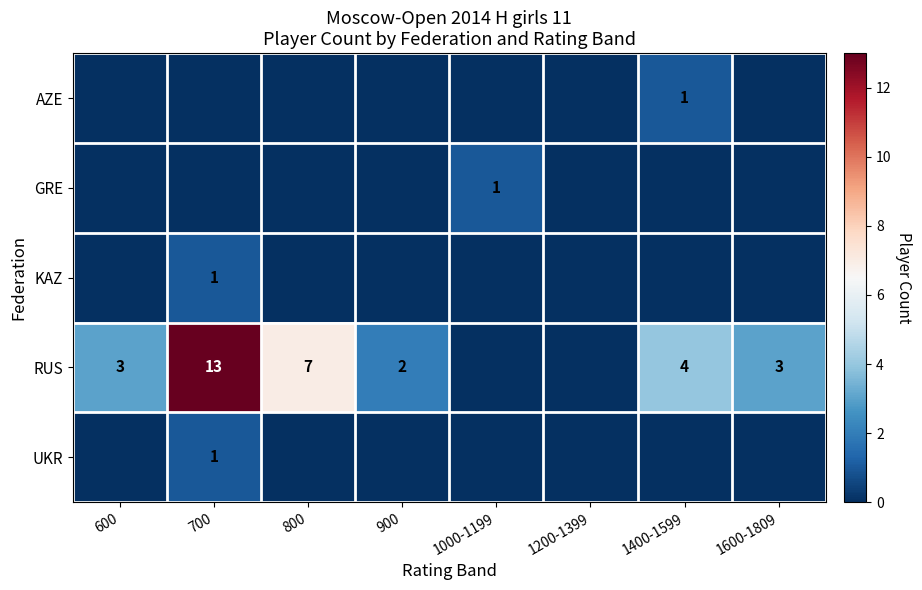

Is it true that RUS equals 2 at 1400-1599?

False